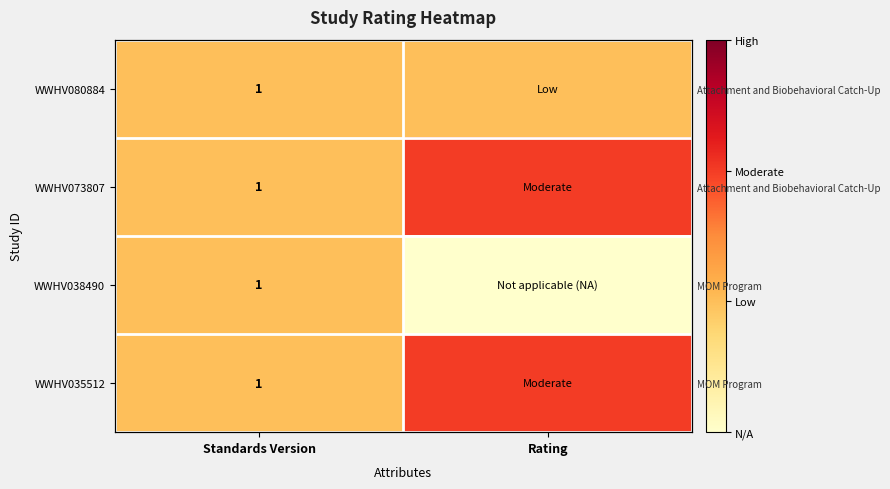

How many WWHV035512 values are between 1 and 2?

2